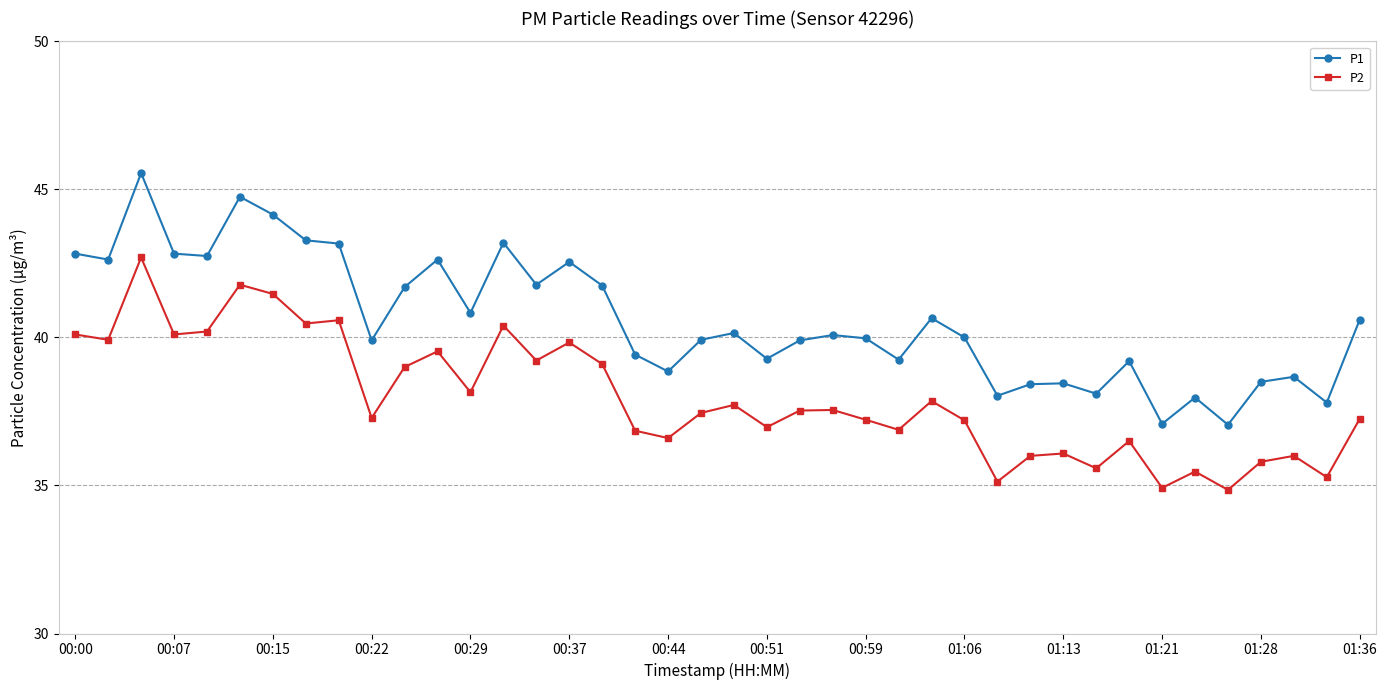

What is the difference between the second highest and second lowest values in the P1 series?

7.7